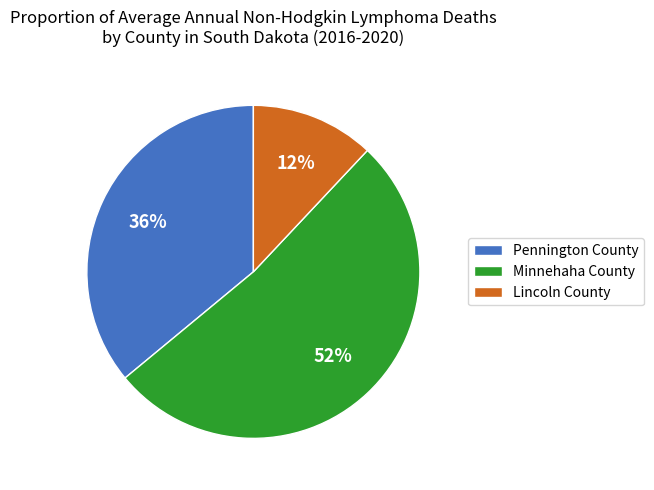

Do Minnehaha County and Pennington County together represent more than half of the pie?

Yes